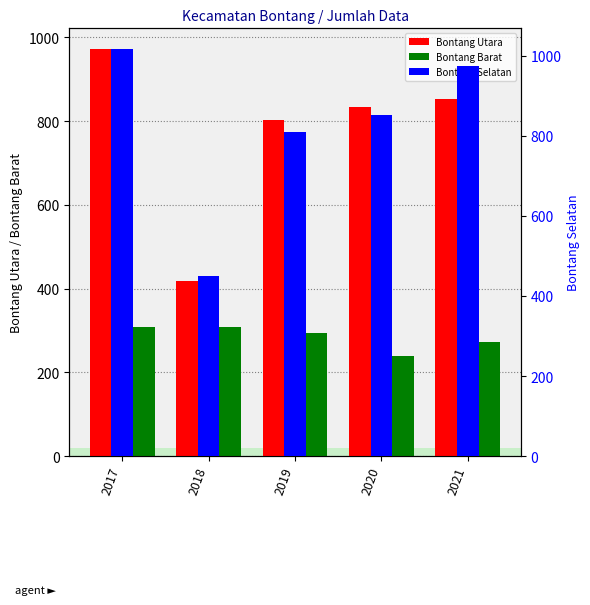

Reading right to left, list all the values displayed in this chart.

Bontang Utara: 852	835	804	418	973
Bontang Barat: 273	239	295	308	308
Bontang Selatan: 975	852	809	450	1018